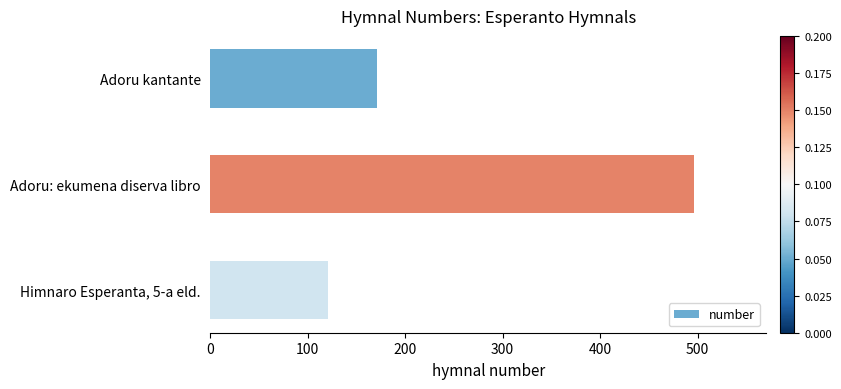

What is the label of the 2nd bar from the bottom?

Adoru: ekumena diserva libro